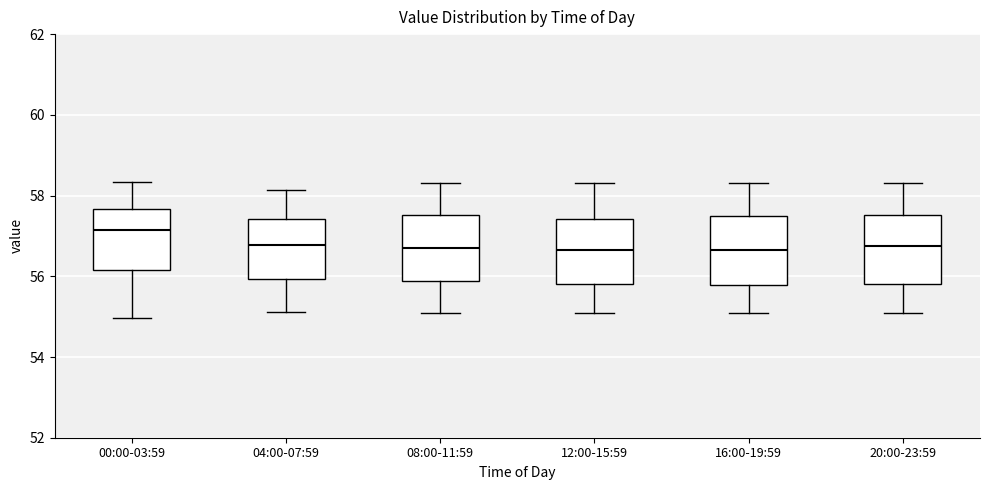

Reading left to right, transcribe this box plot: for each box, give where its median line is, the range the box spans, and where its two whiskers end, as read against the y-axis. The values are not printed on the chart, so give them approximately, as read against the axis.

00:00-03:59: median 57.2, box 56.2 to 57.6, whiskers 55.0 to 58.4
04:00-07:59: median 56.8, box 56.0 to 57.4, whiskers 55.2 to 58.2
08:00-11:59: median 56.8, box 55.8 to 57.6, whiskers 55.2 to 58.4
12:00-15:59: median 56.6, box 55.8 to 57.4, whiskers 55.2 to 58.4
16:00-19:59: median 56.6, box 55.8 to 57.6, whiskers 55.2 to 58.4
20:00-23:59: median 56.8, box 55.8 to 57.6, whiskers 55.2 to 58.4